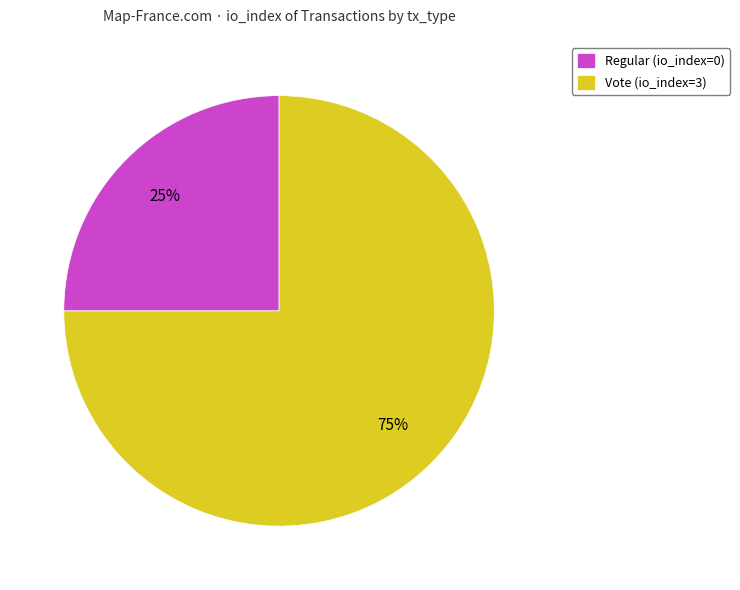

To the nearest percent, what percentage of the pie is Vote (io_index=3)?

75%